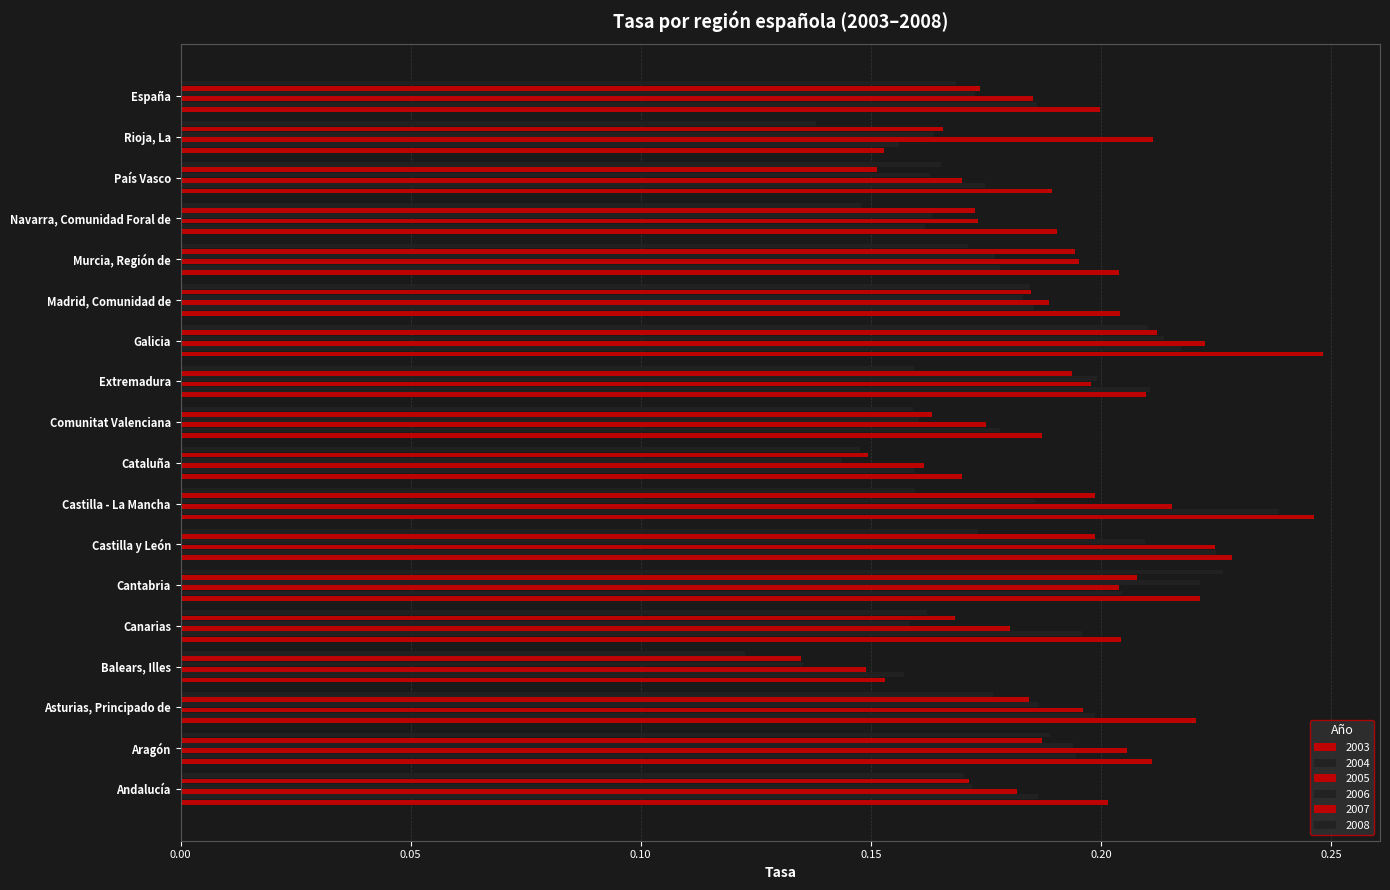

What is the value of the 2006 bar at the 3rd from the left?

0.2